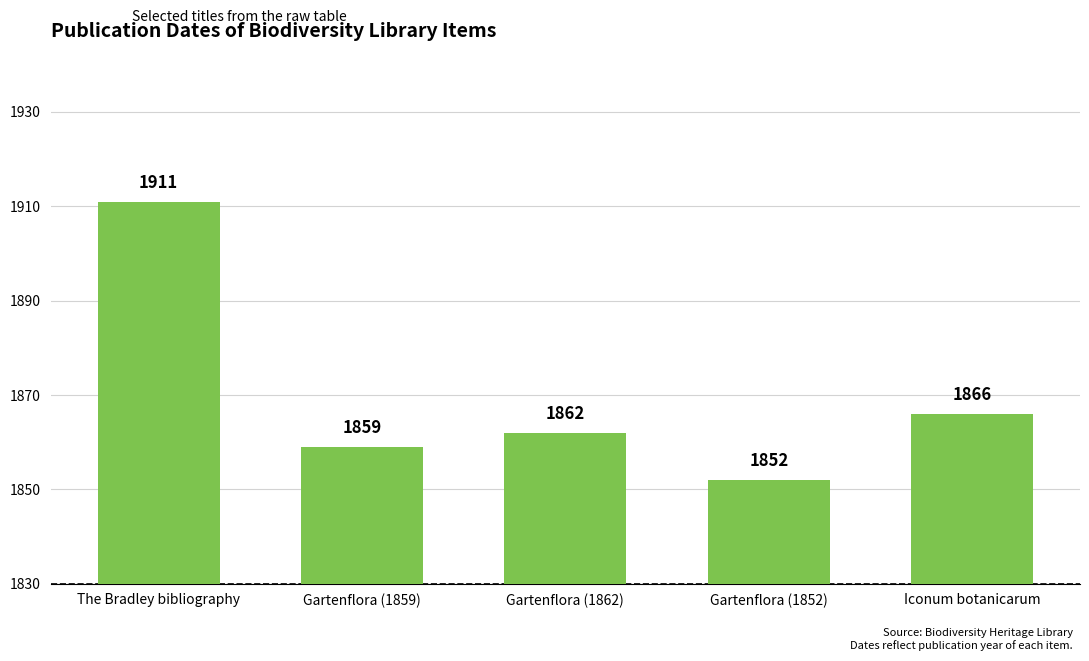

What is the difference between the values at Iconum botanicarum and Gartenflora (1862)?

4